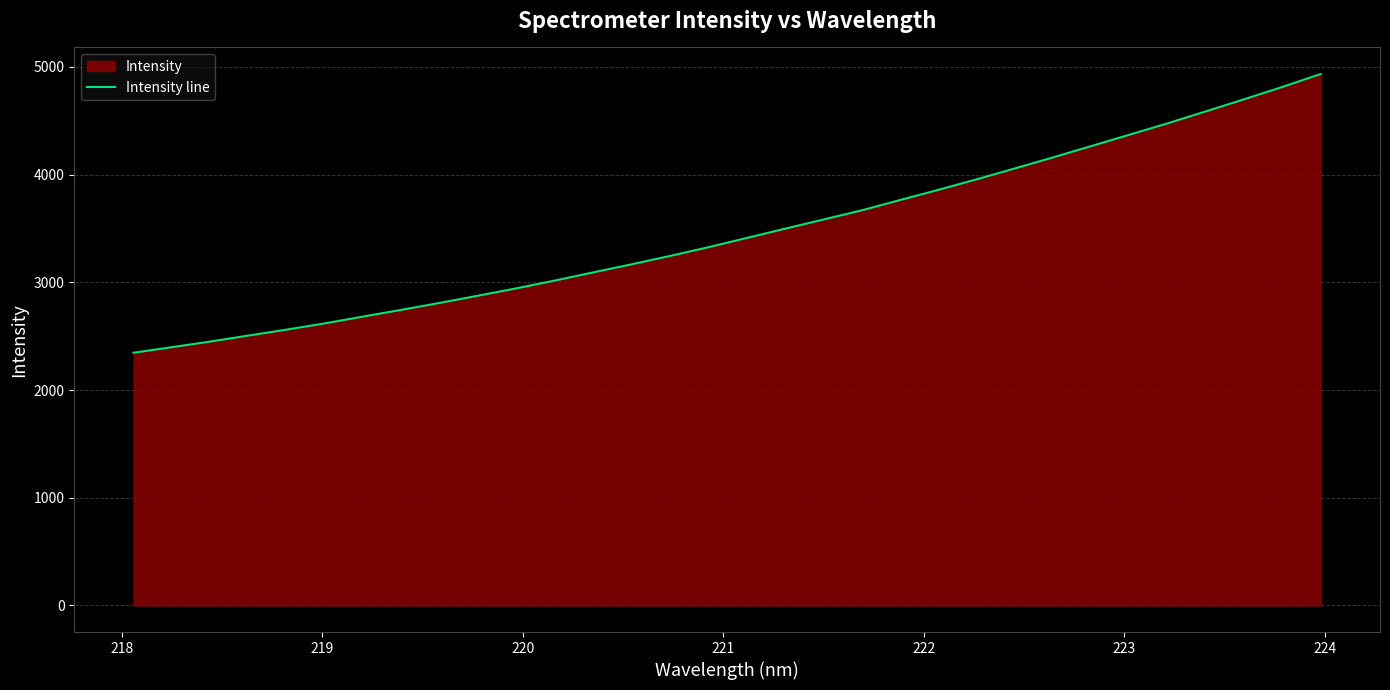

What is the smallest value displayed?

2346.2